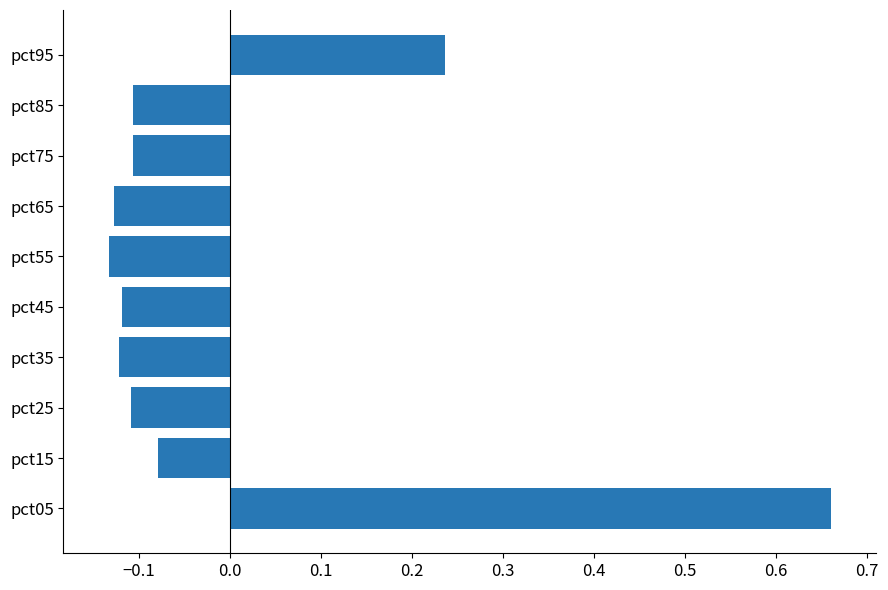

Is it true that the value at pct45 is -0.1?

True